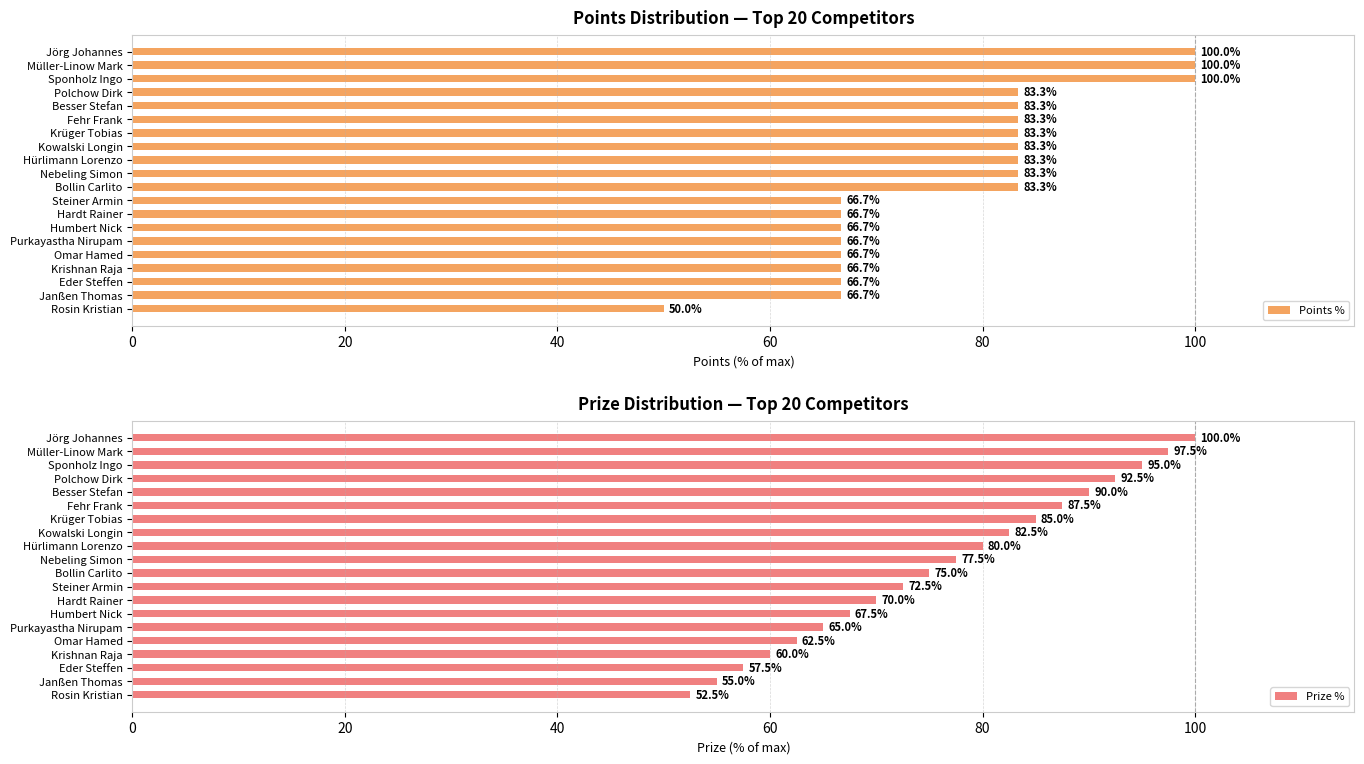

Read the Points % value at Nebeling Simon.

83.3